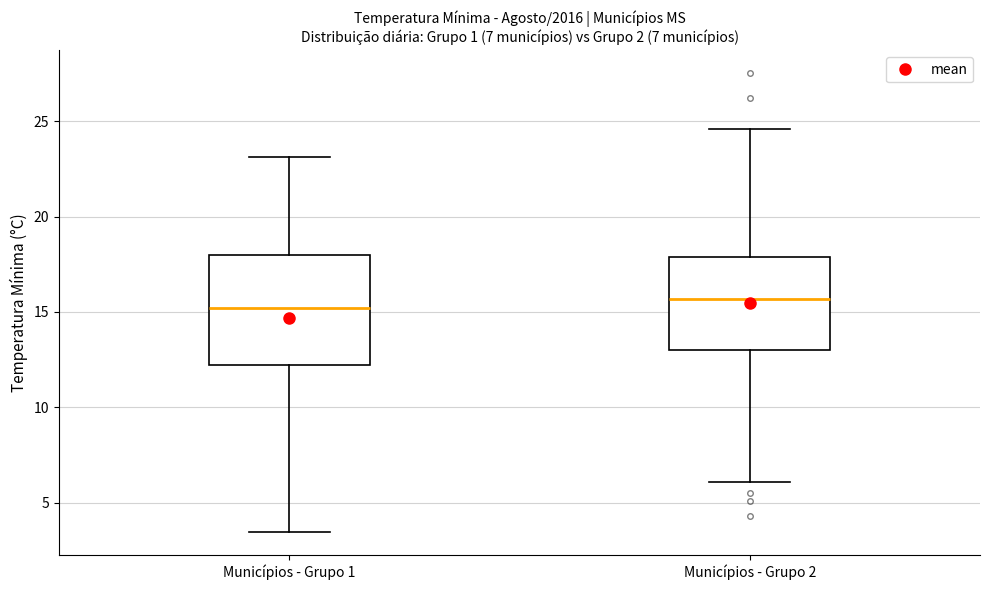

Which box is the tallest, from its lower edge to its upper edge?

Municípios - Grupo 1